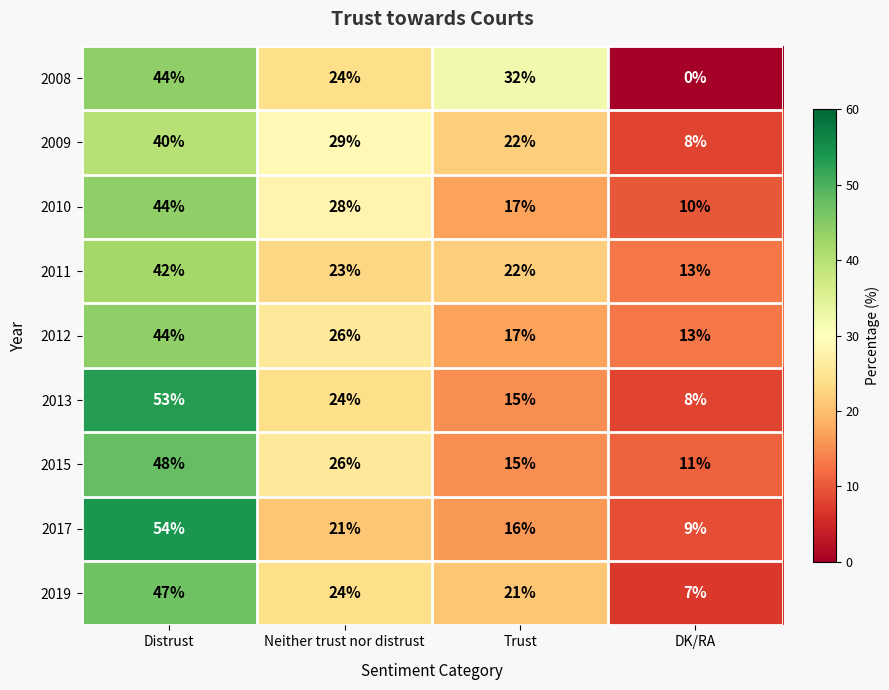

The 2009 series shows 22 at Trust. True or false?

True